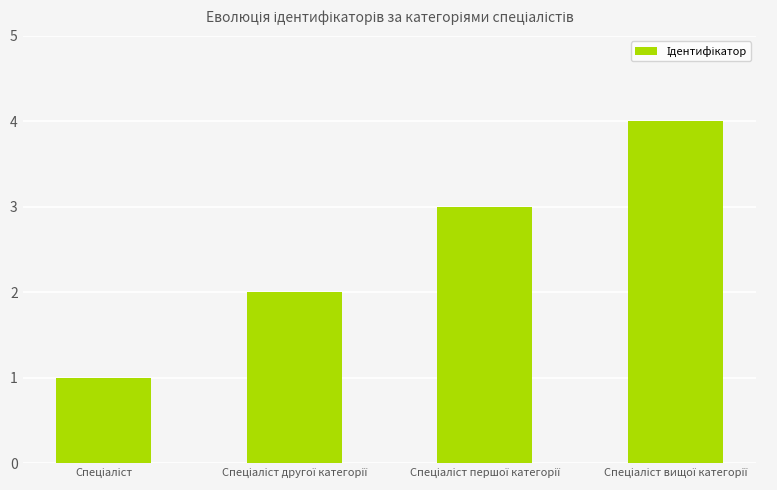

What is the maximum value shown in the chart?

4